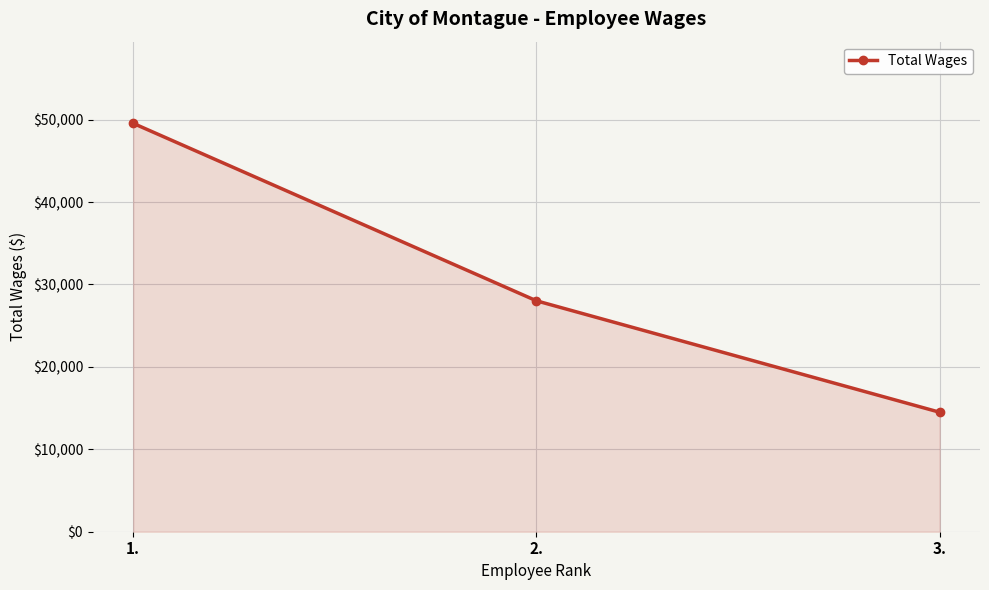

Approximately how many times larger is the value at 3. compared to 2.?

0.5